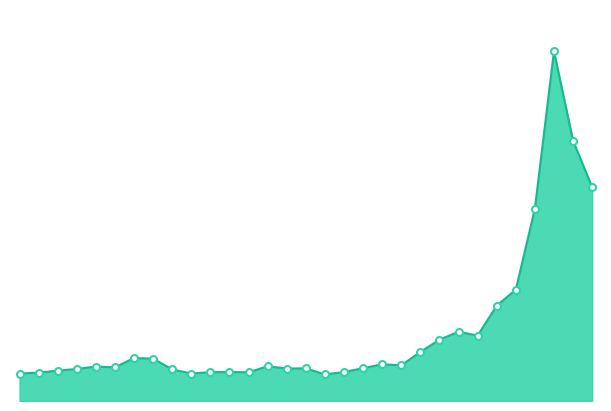

How many lines are shown in the chart?

1